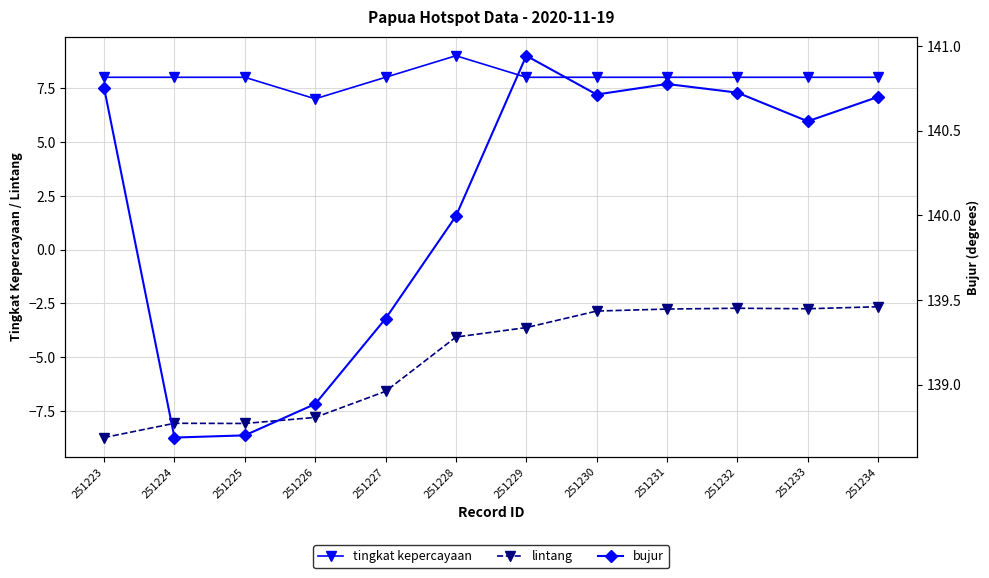

True or false: bujur and tingkat kepercayaan cross at least once.

False